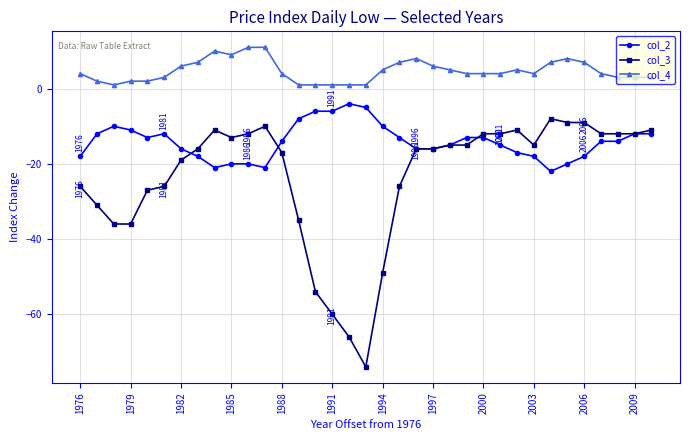

True or false: col_4 has more than 1 points higher than both neighbors.

True